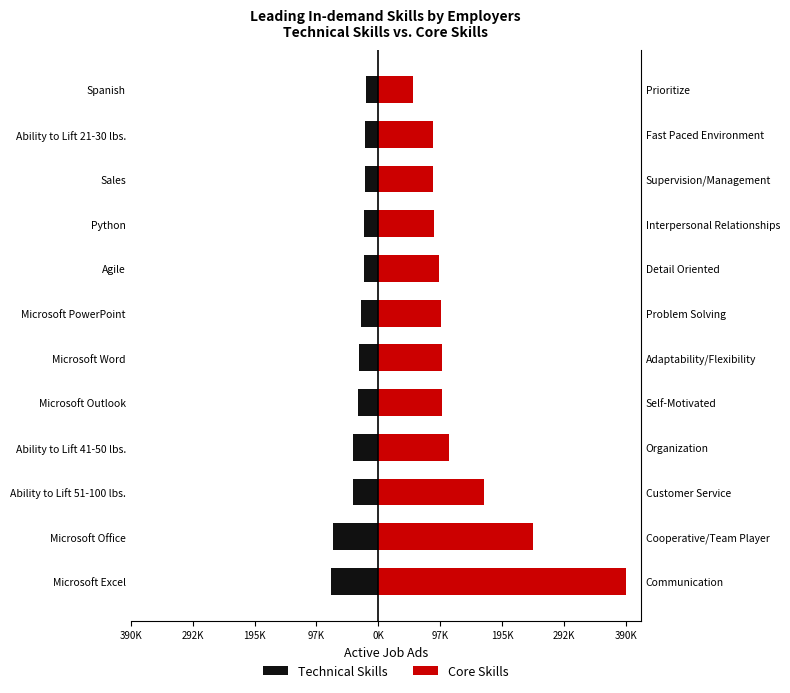

The Technical Skills series shows -8439 at Spanish. True or false?

False